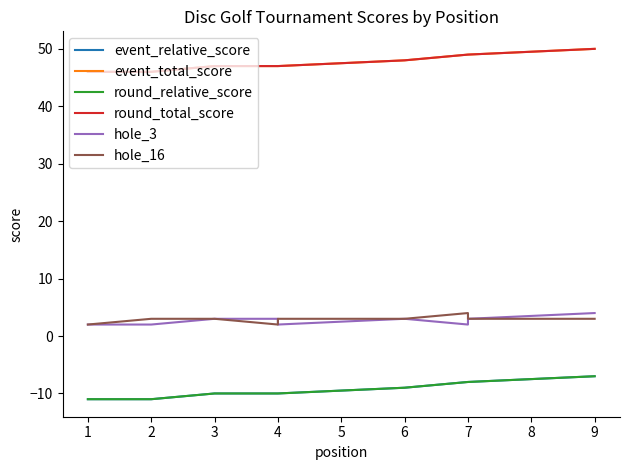

Which has a higher value, 4 or 6?

6